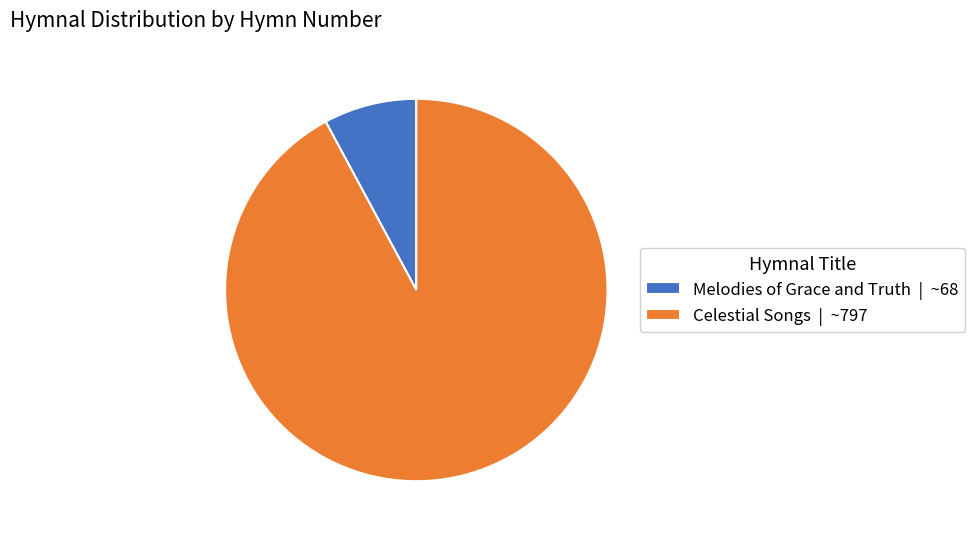

Is there any slice that represents more than half of the pie?

Yes